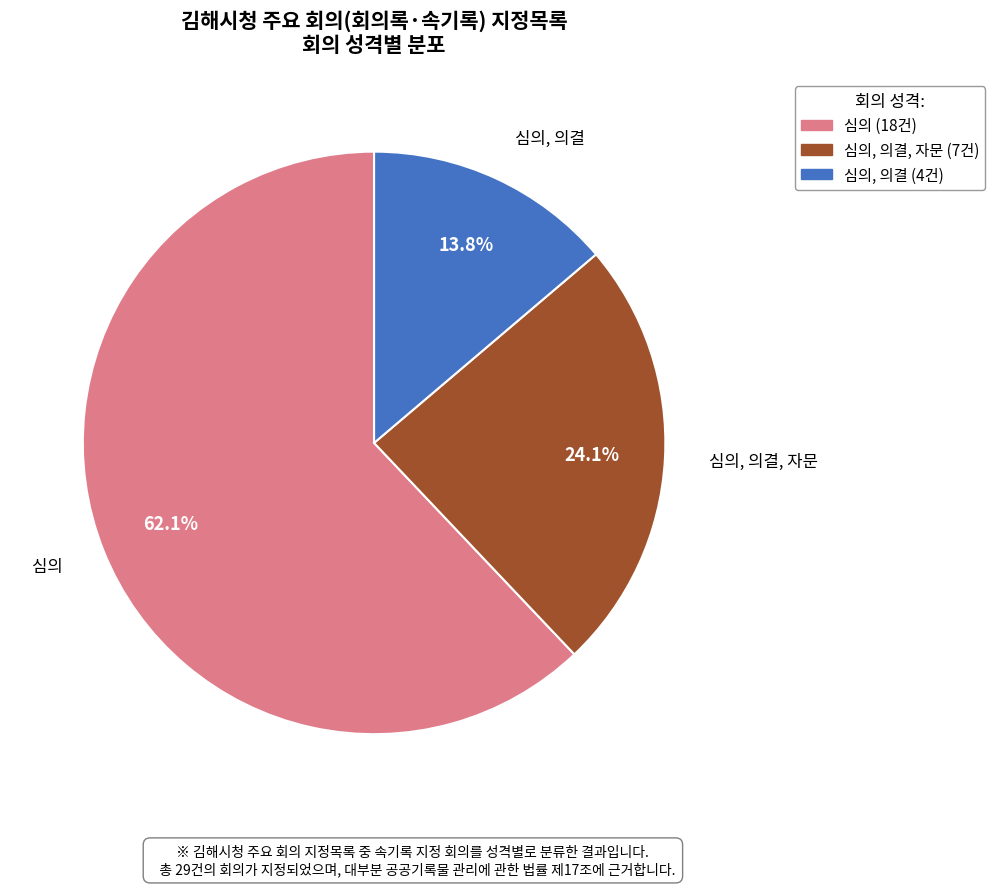

Is there a majority slice in this chart?

Yes